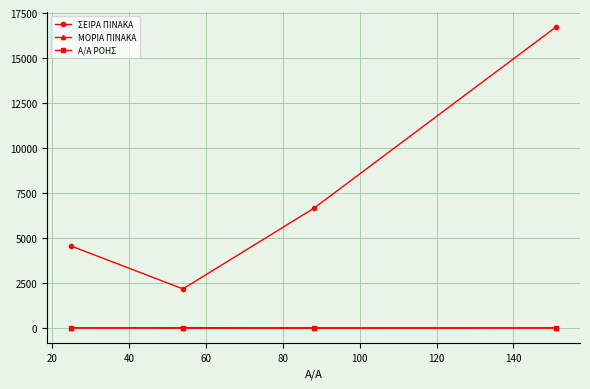

How many lines are shown in the chart?

3